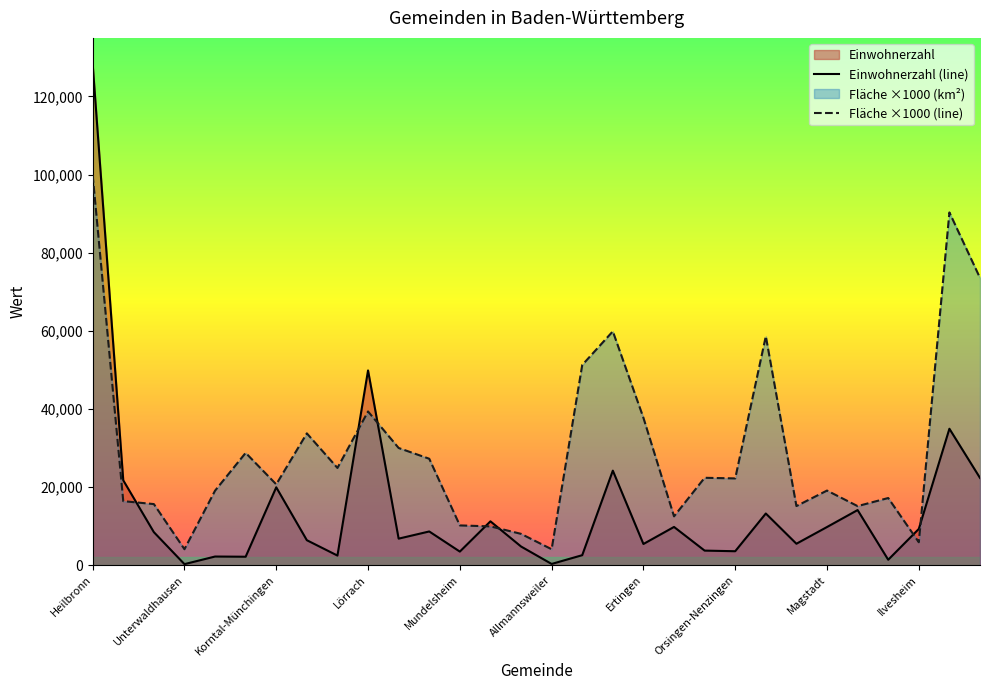

What is the difference between the second highest and second lowest values in the Einwohnerzahl (line) series?

49541.0